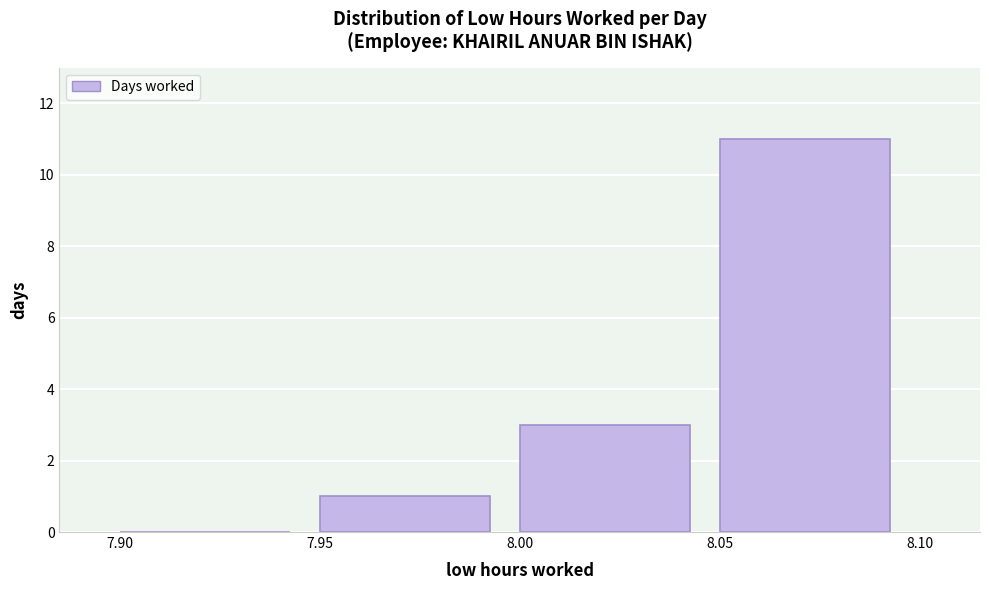

Reading left to right, transcribe this chart: for each bar, give the range it covers on the x-axis and its height. The values are not printed on the chart, so give them approximately, as read against the axis.

7.90 to 7.95: 0
7.95 to 8.00: 1
8.00 to 8.05: 3
8.05 to 8.10: 11